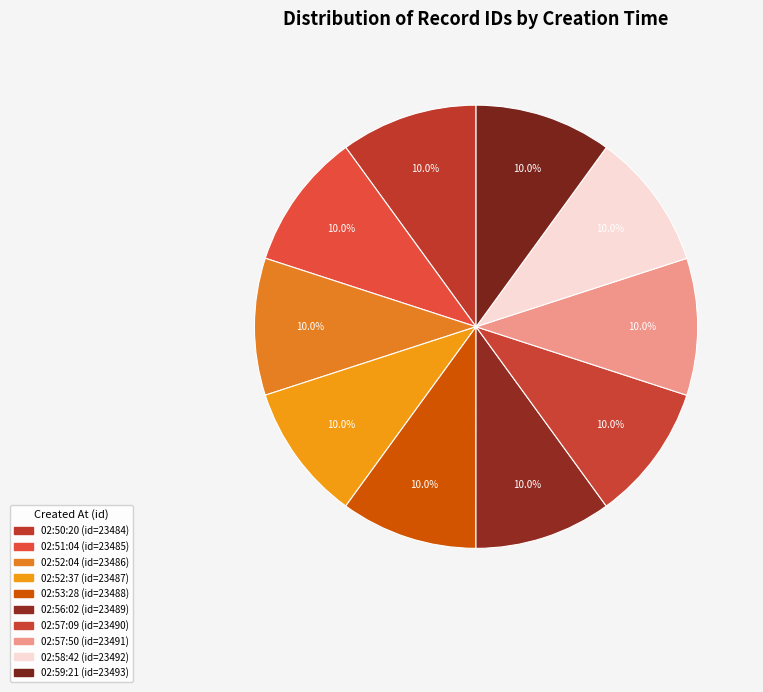

Does any single category account for the majority?

No